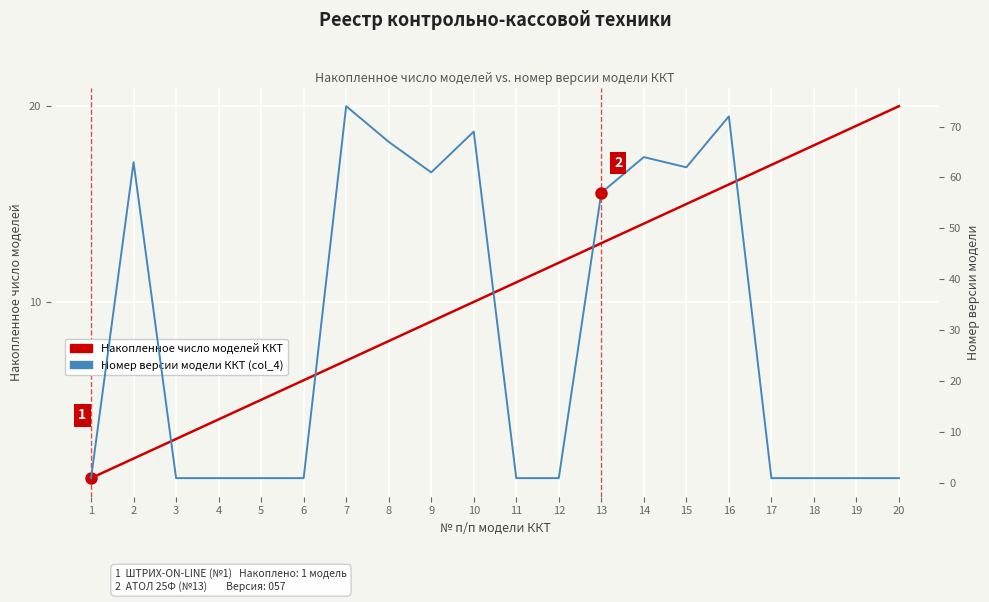

Where is the first local maximum for Номер версии модели ККТ (col_4)?

2